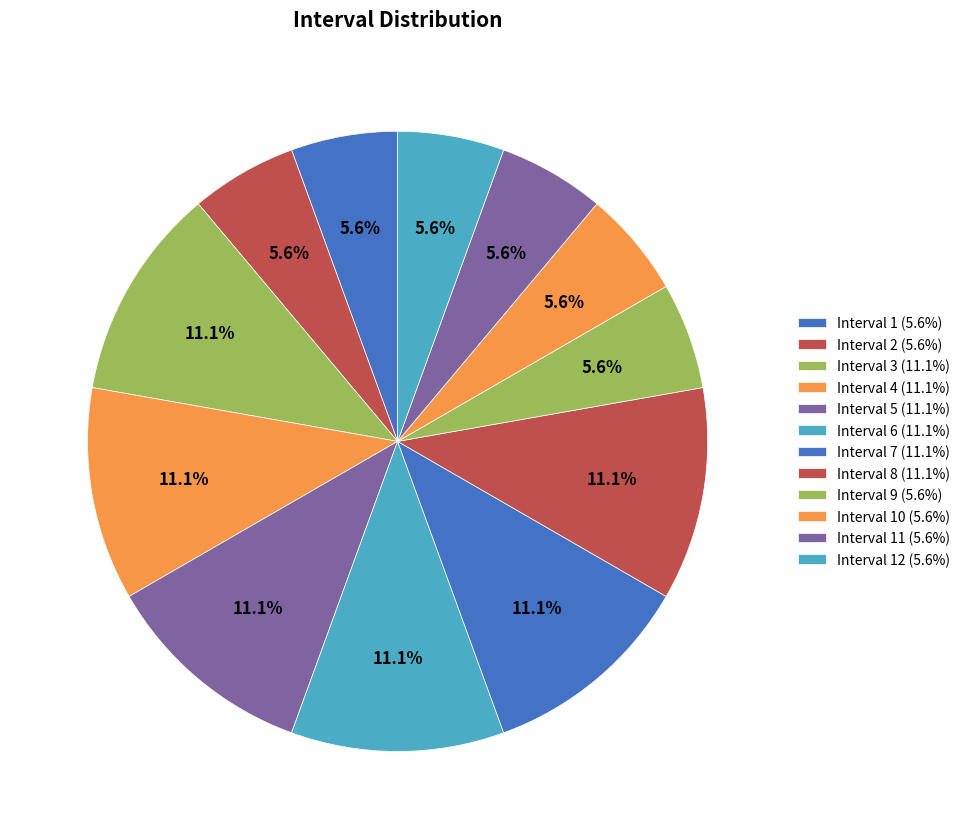

How many segments does this pie chart have?

12